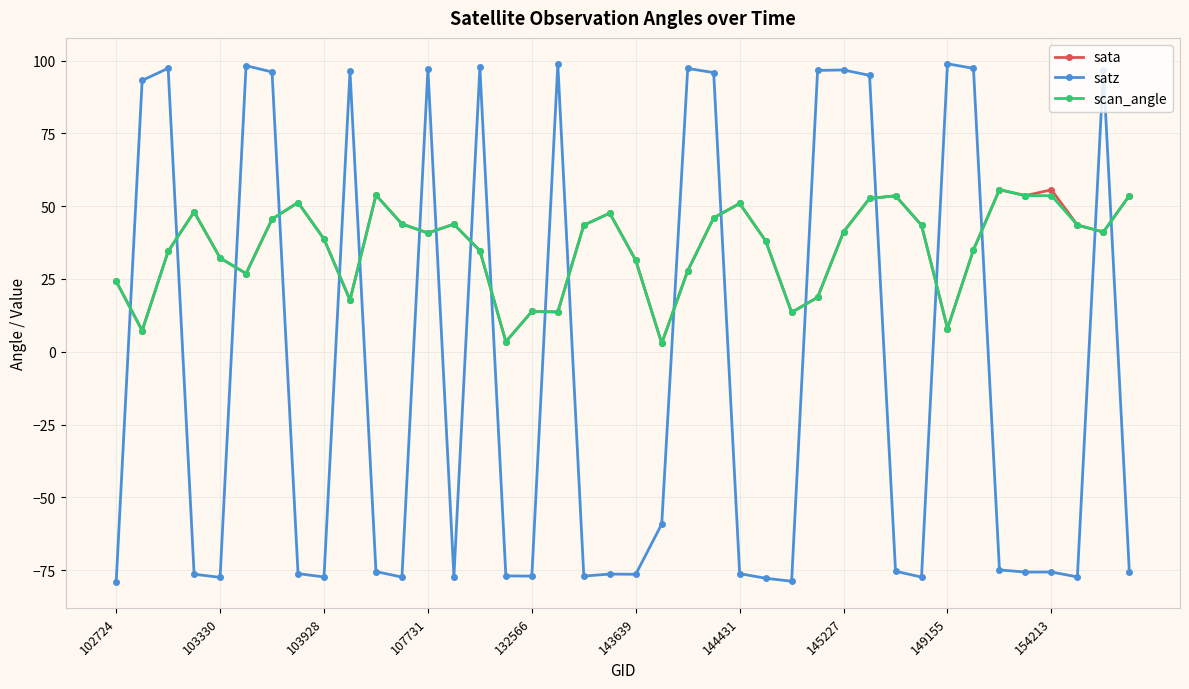

True or false: satz and scan_angle cross at least once.

True